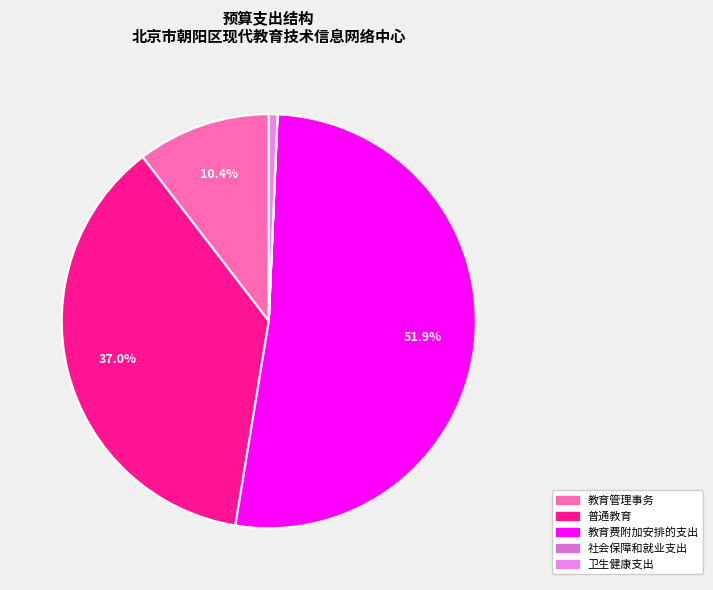

Count the number of slices in the pie.

5